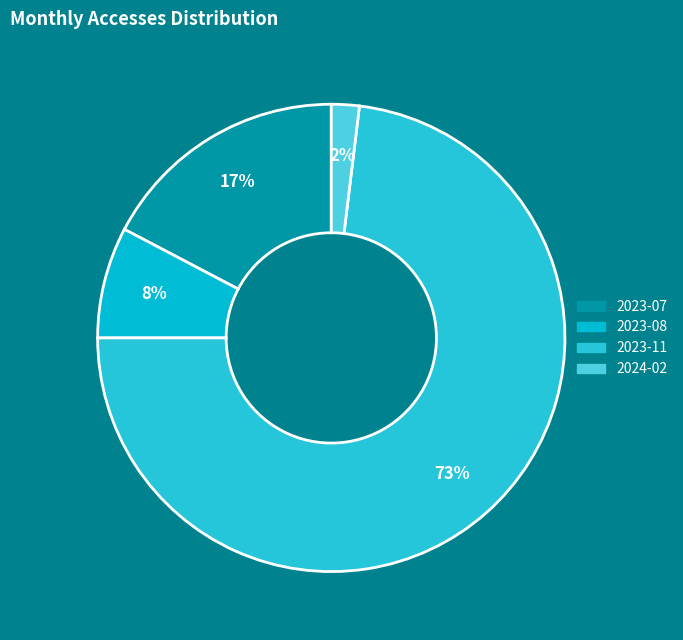

Is there a majority slice in this chart?

Yes